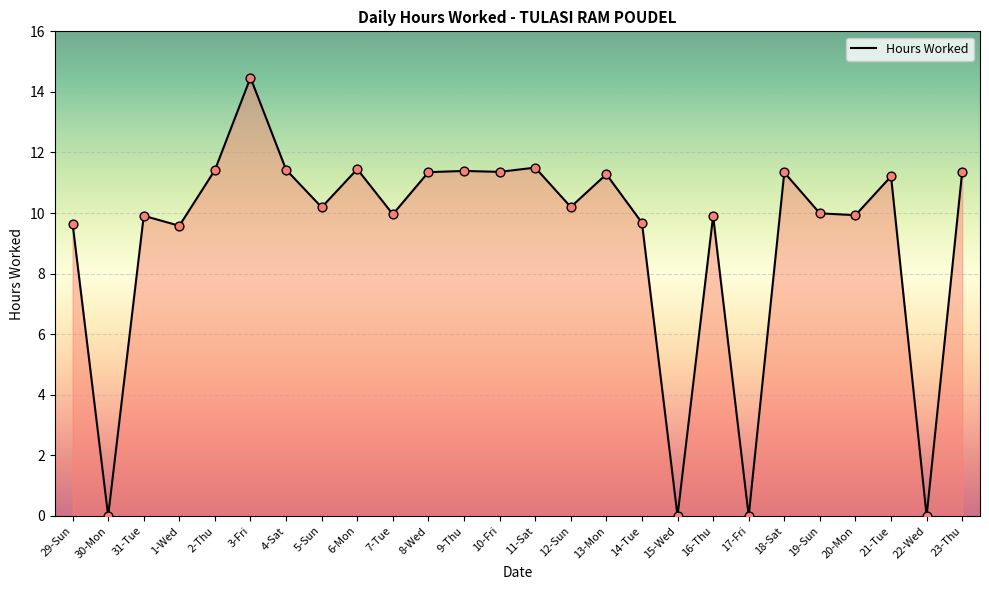

Between 31-Tue and 30-Mon, which is larger?

31-Tue